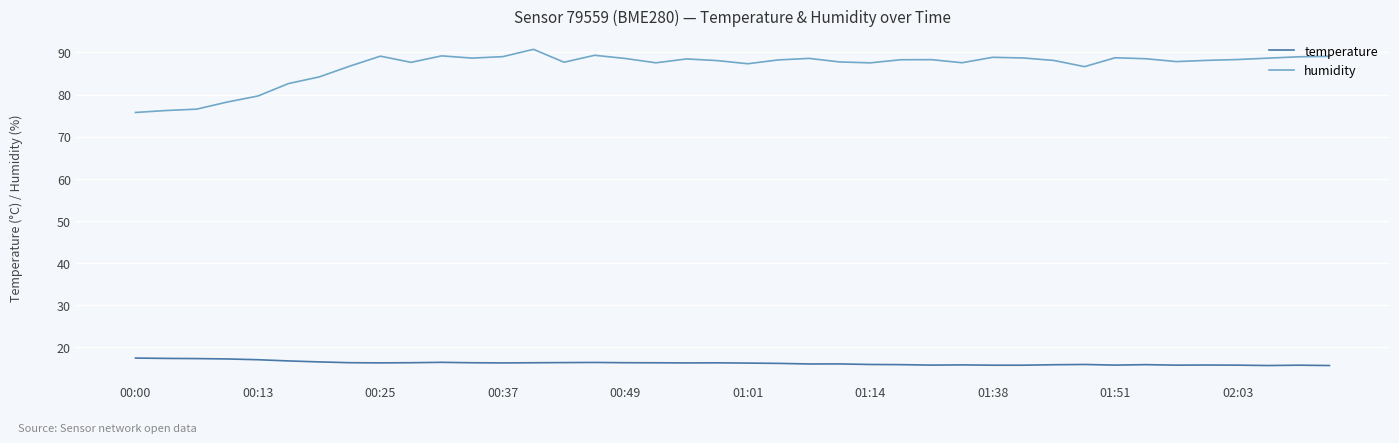

Which series has the largest range (max minus min)?

humidity